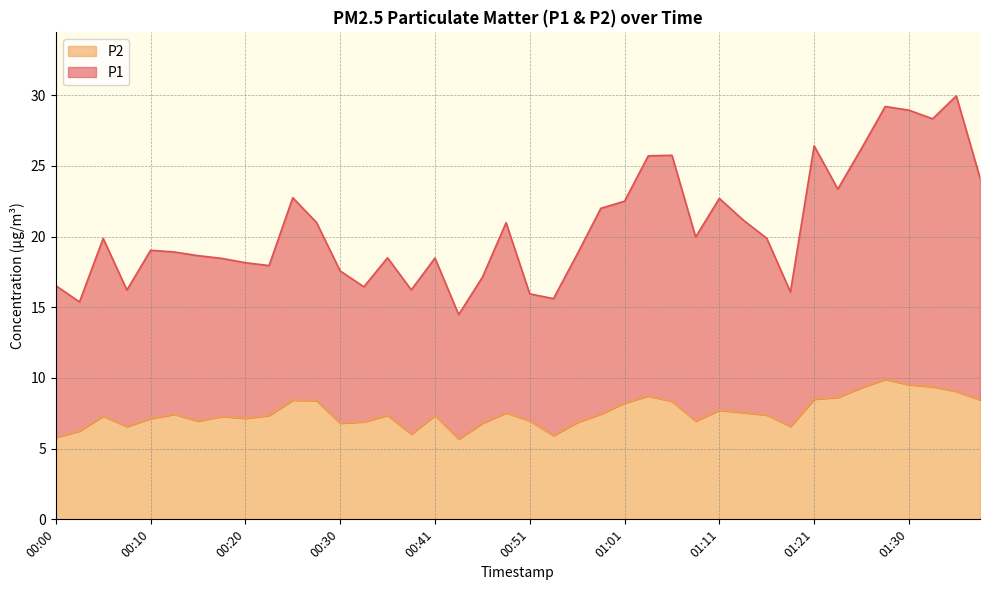

At which label does P2 reach its peak?

01:28